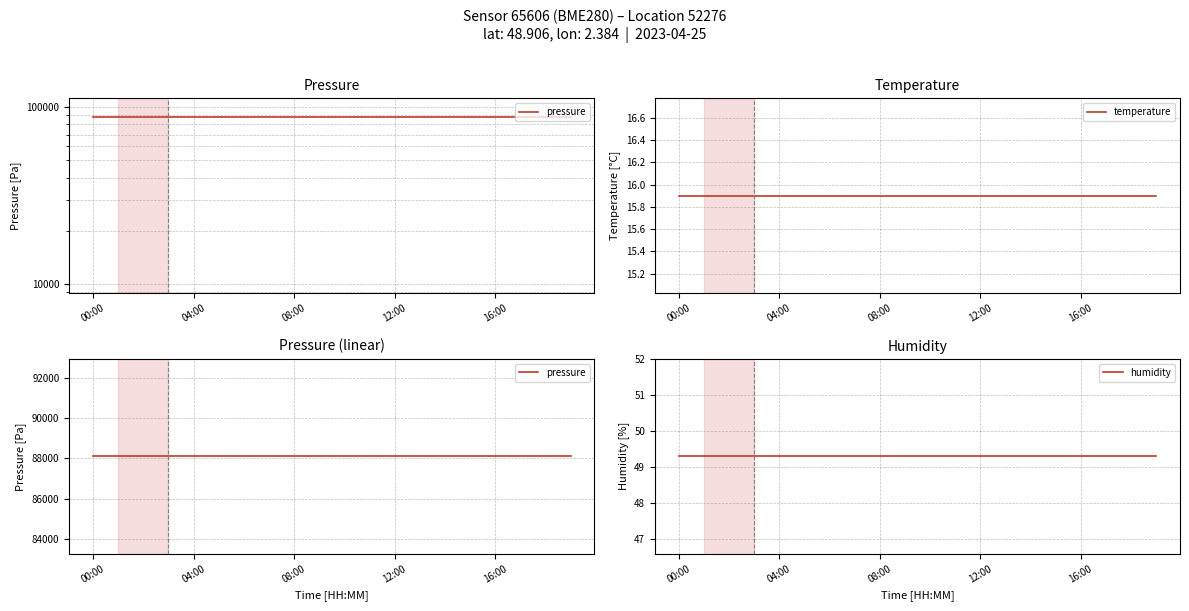

Between 11 and 12:00, which is larger?

11